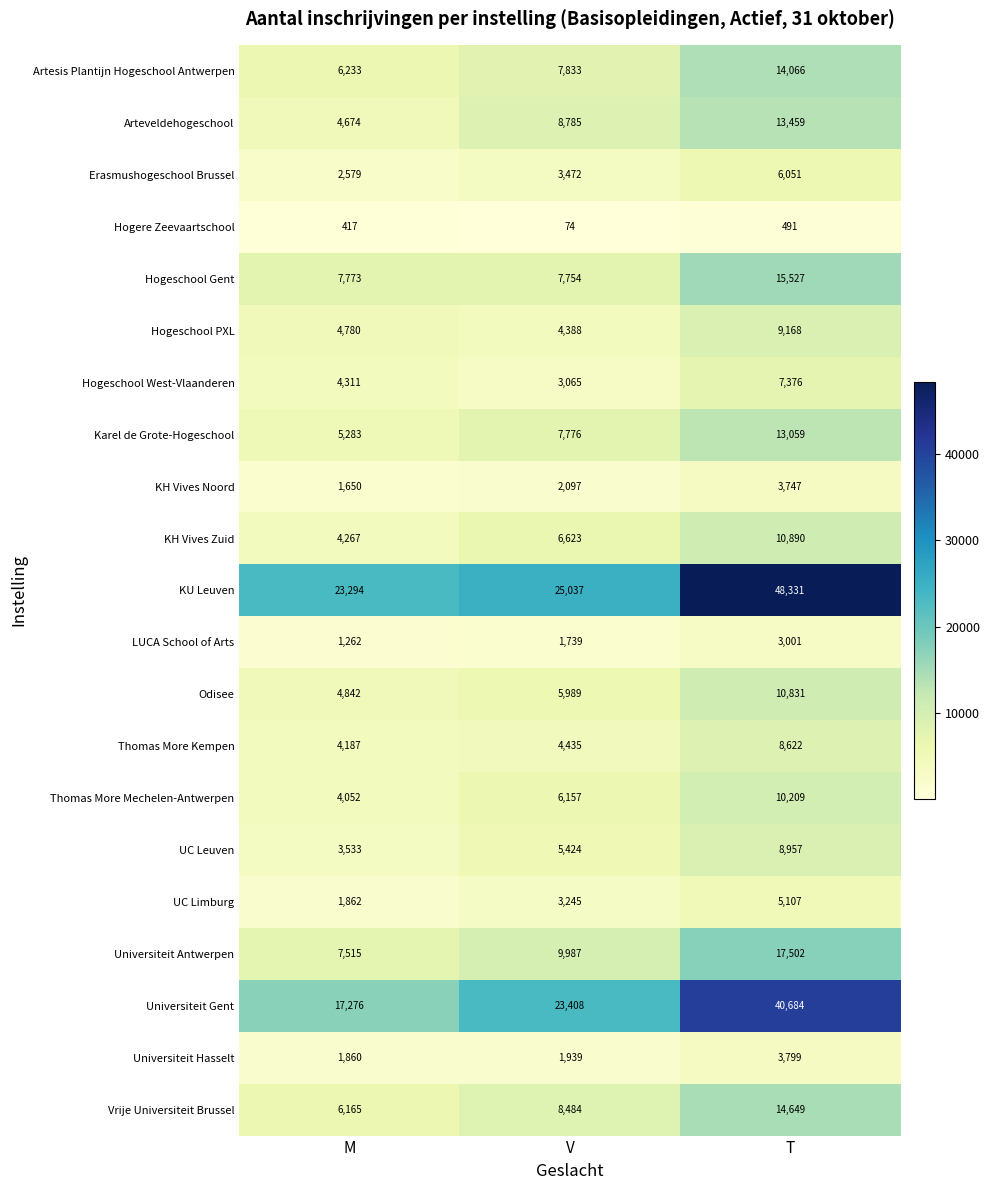

Count the Erasmushogeschool Brussel values in the range 2579 to 6051.

3